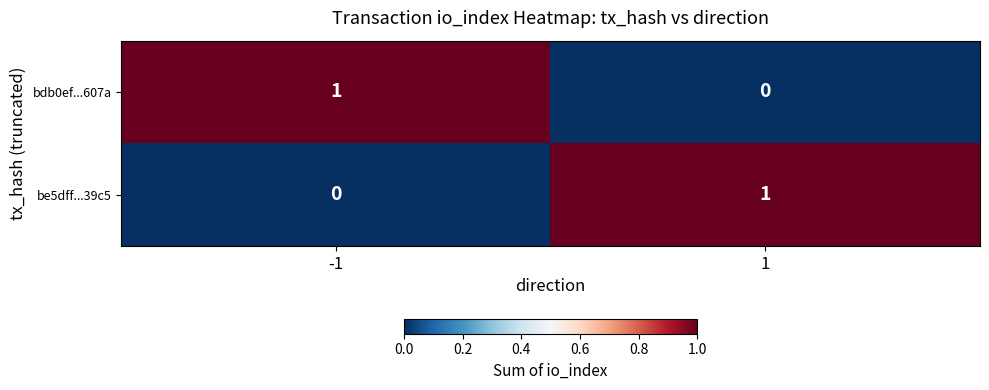

List the labels in order of be5dff...39c5 value, largest first.

1, -1